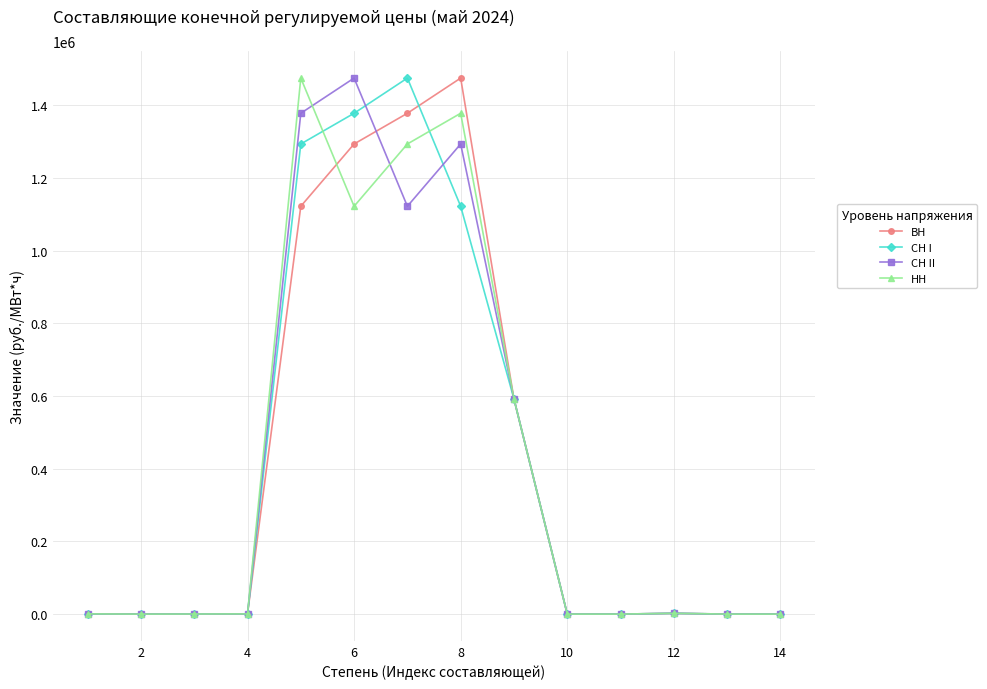

True or false: ВН has more than 0 interior local peaks.

True